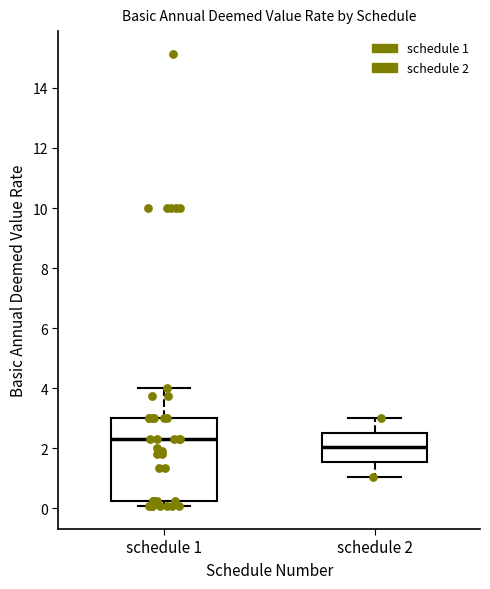

Where is the lower edge of the box for schedule 1 on the y-axis? The values are not printed on the chart, so give them approximately, as read against the axis.

0.2